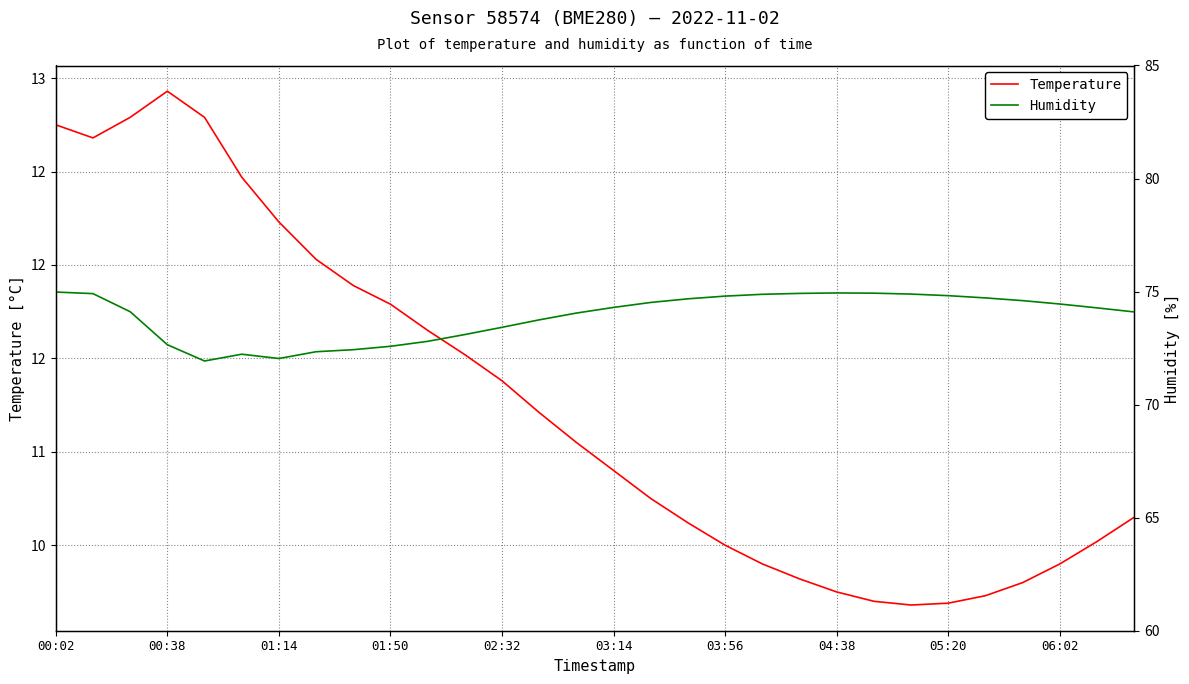

How many lines are shown in the chart?

2